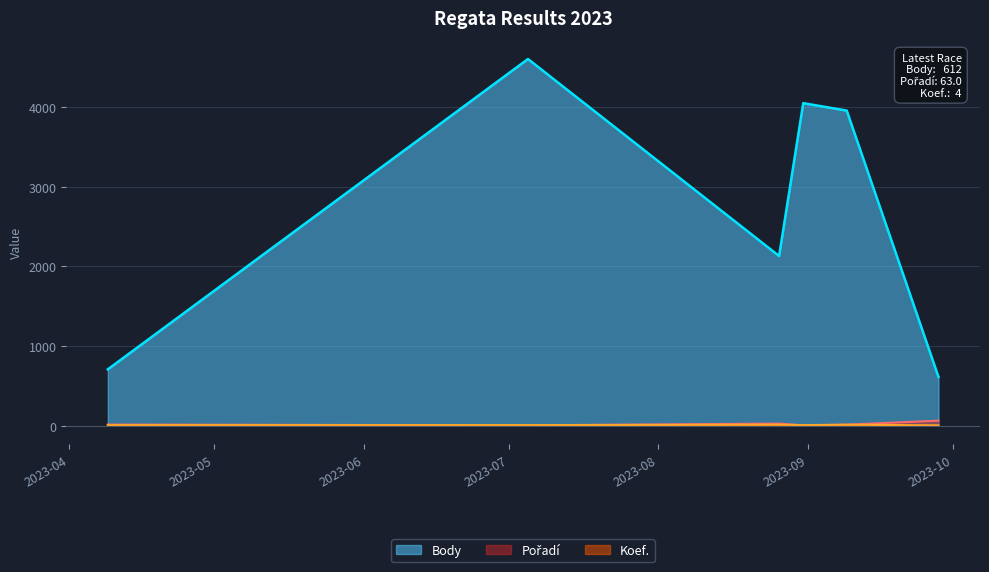

What is the sum of all Pořadí values?

126